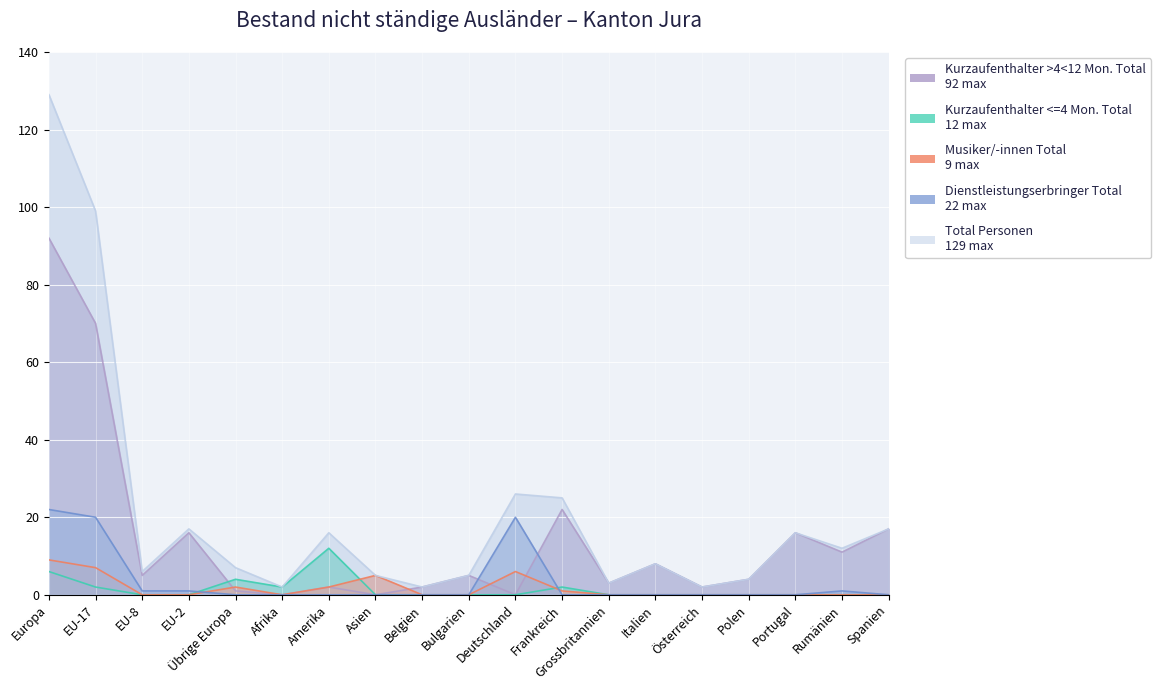

Which category has the highest value in the Musiker/-innen Total series?

Europa